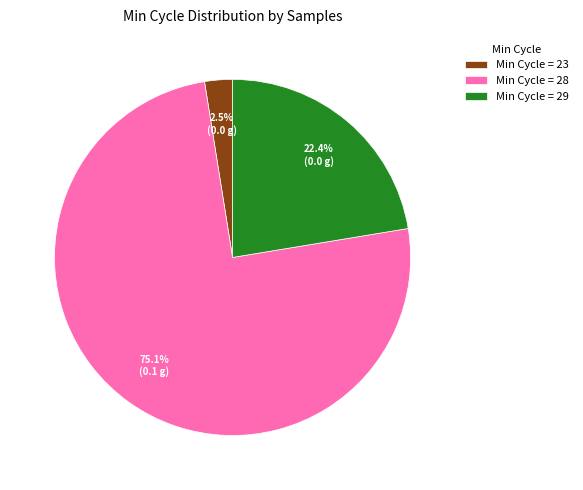

Between Min Cycle = 23 and Min Cycle = 28, which is larger?

Min Cycle = 28